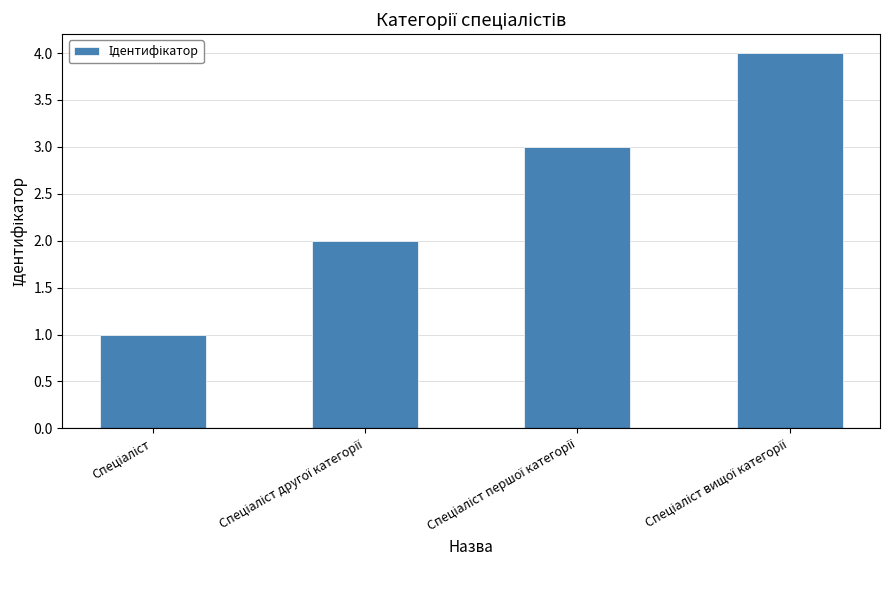

What is the maximum value shown in the chart?

4